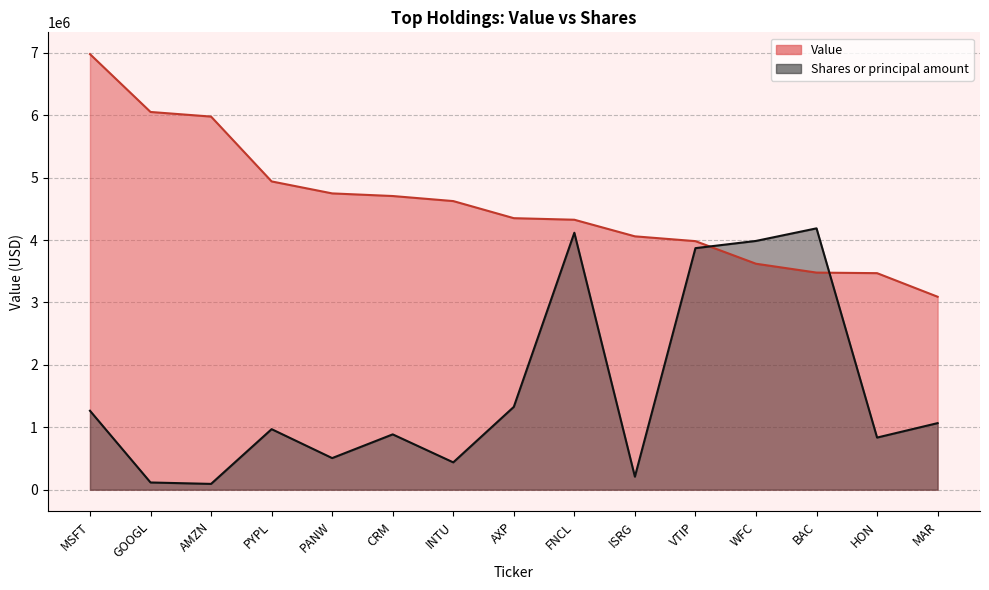

True or false: Shares or principal amount and Value cross at least once.

True